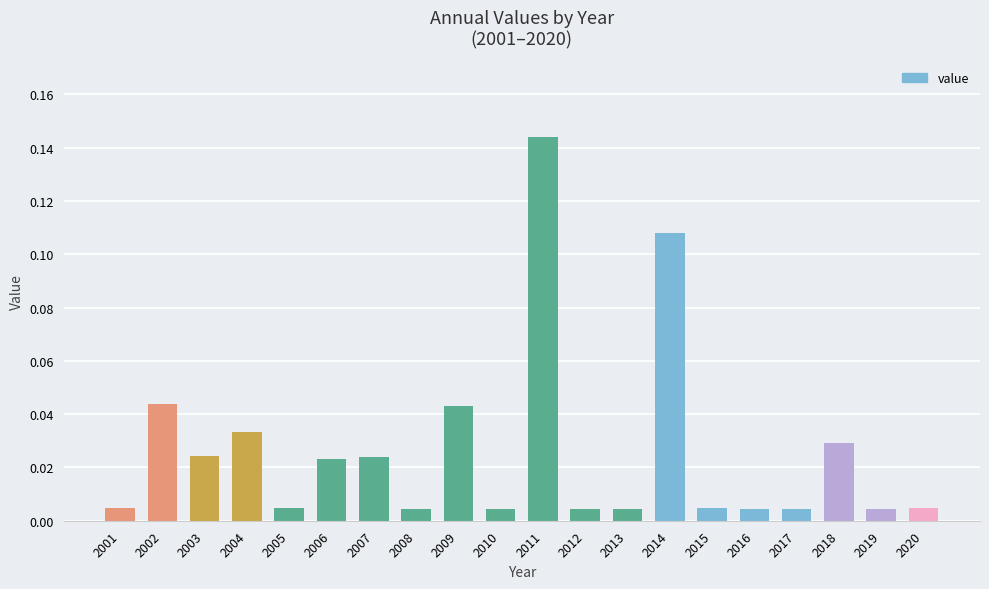

Which category has the highest value across all series?

2011